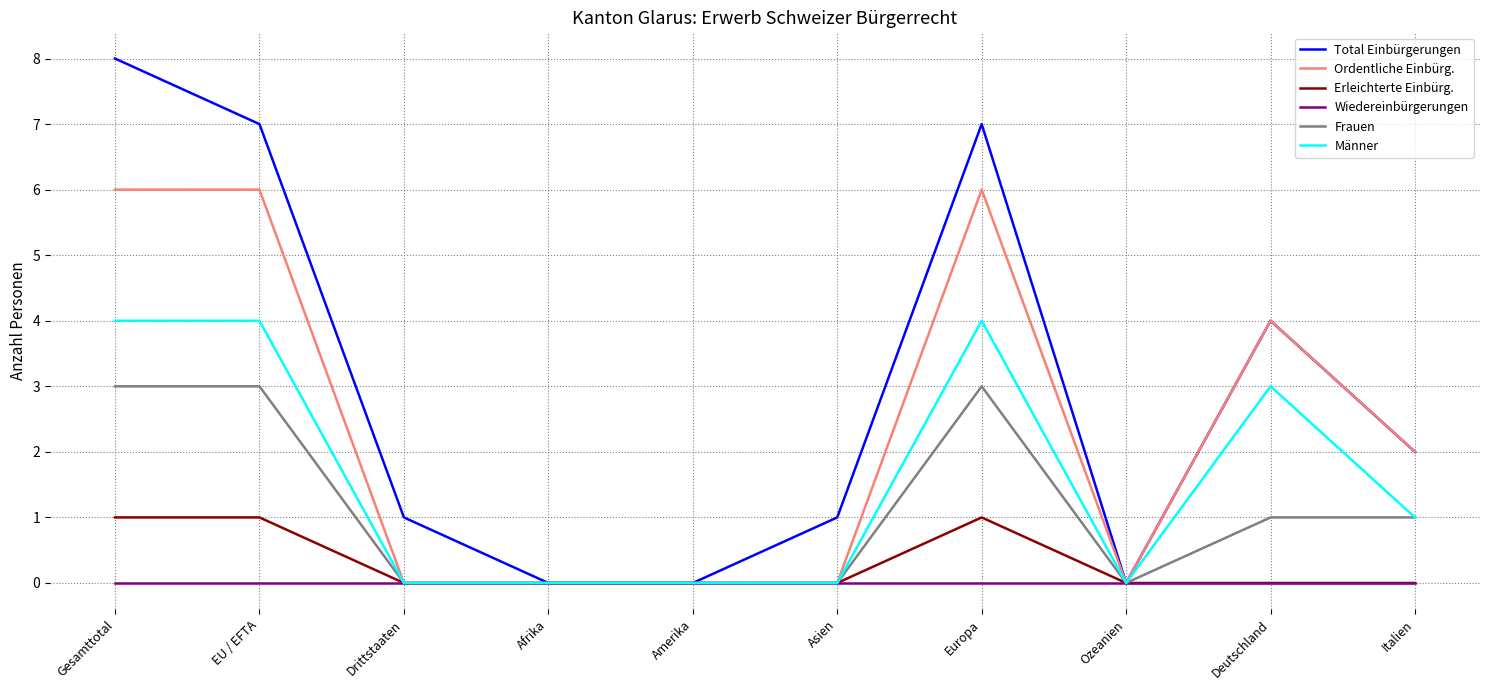

What position from the left is Deutschland?

9